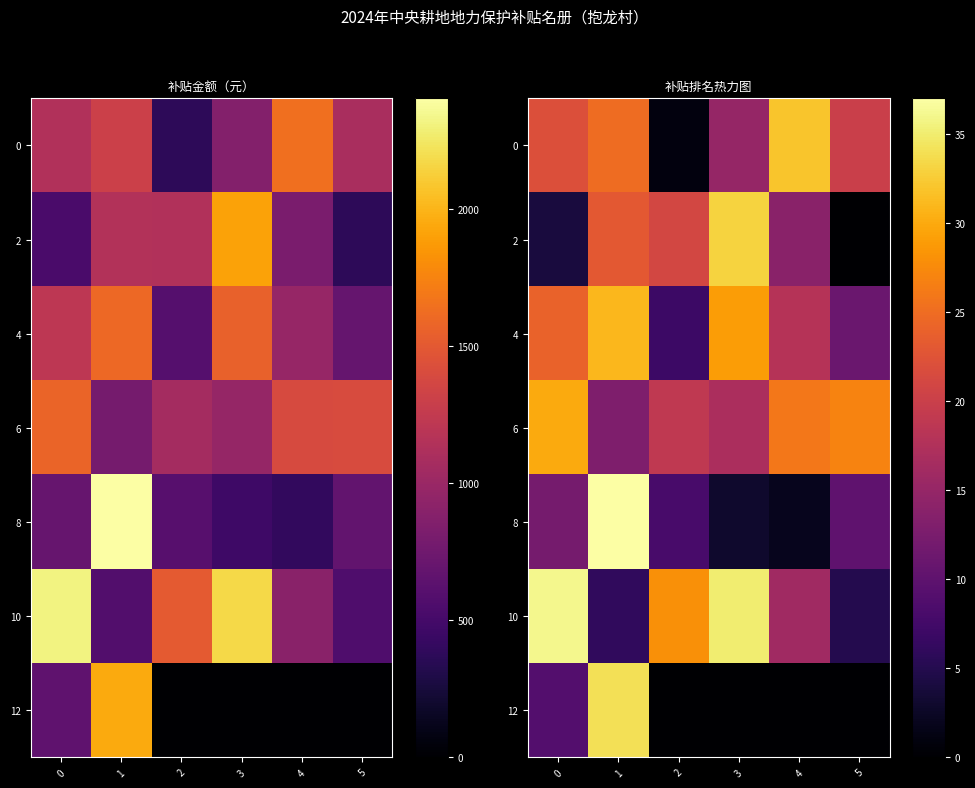

Which category has the highest value across all series?

1